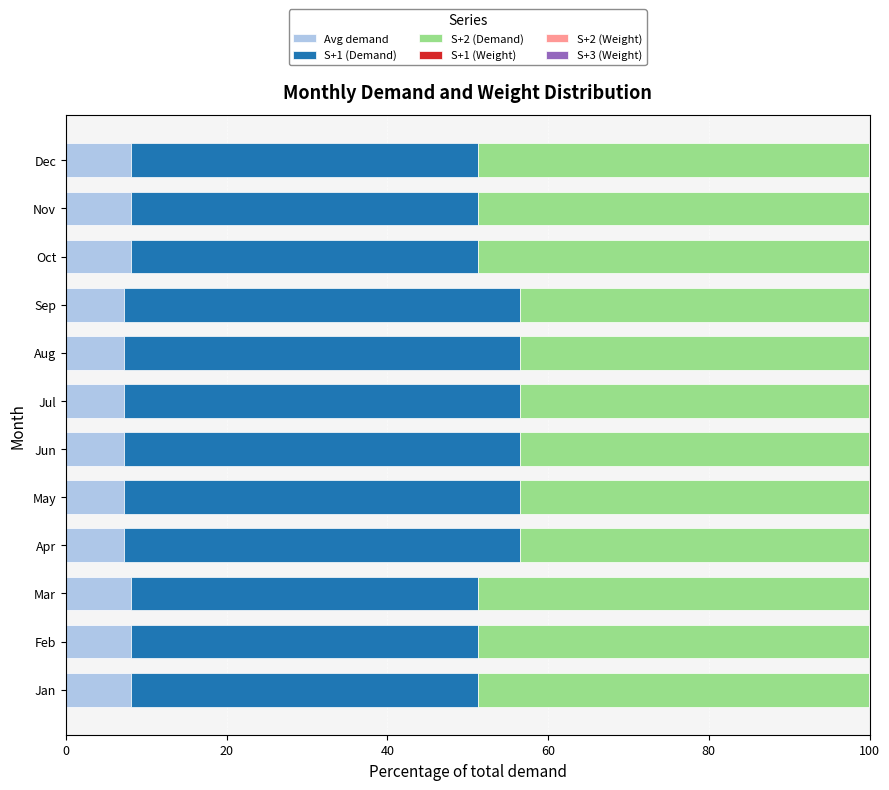

True or false: Avg demand has a value of 7.3 at May.

True